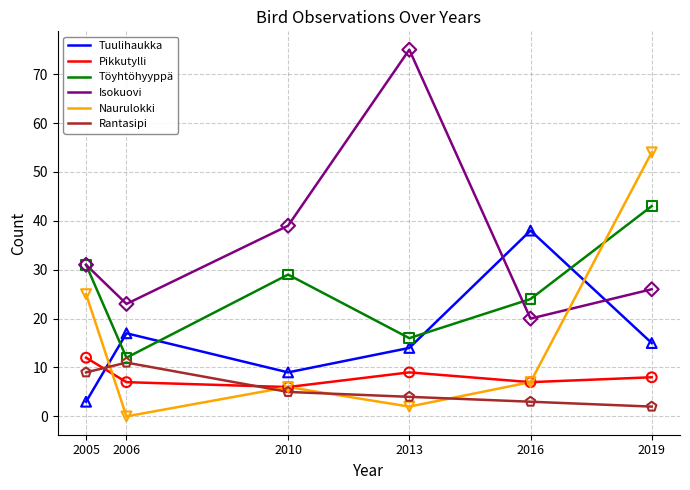

At which category is the sum across all series the highest?

2019